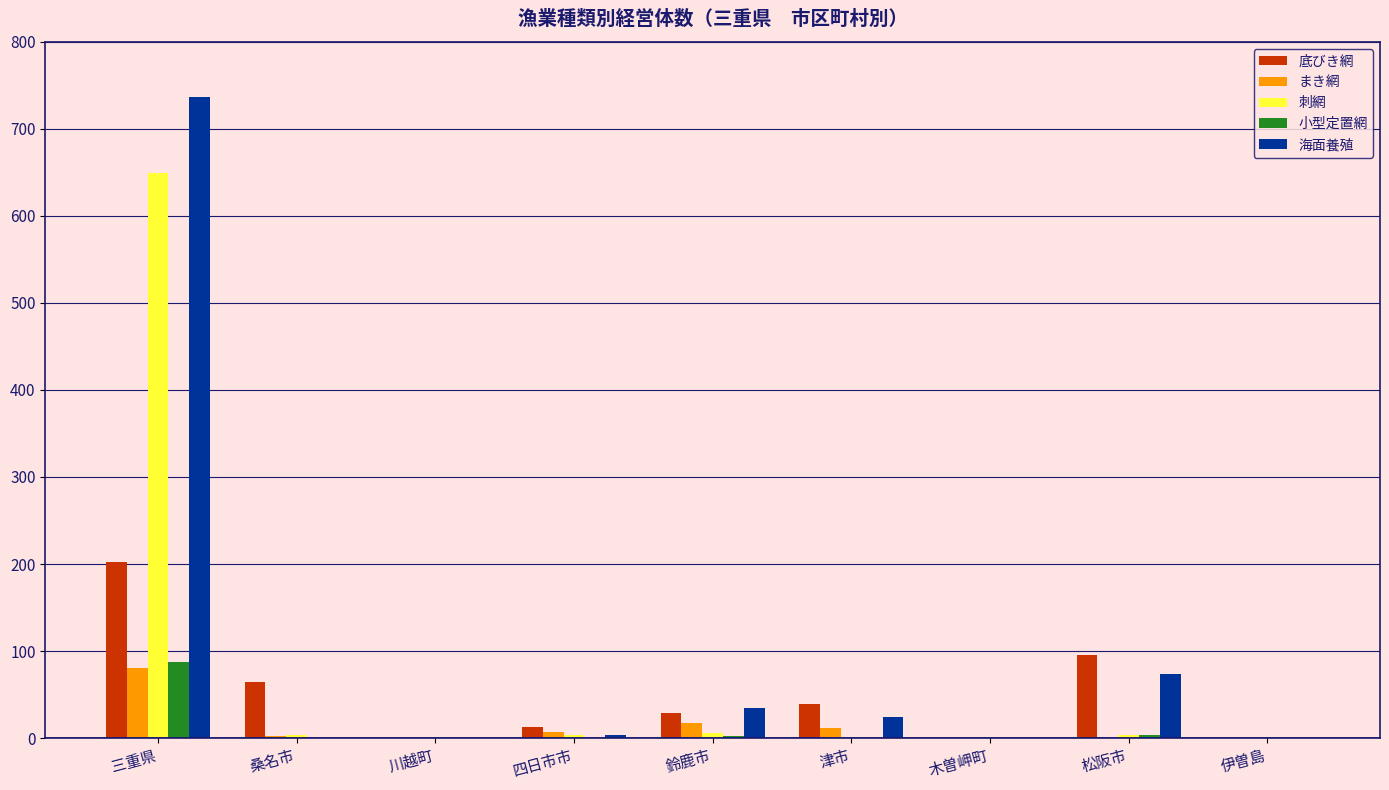

What is the total value across all series at 三重県?

1755